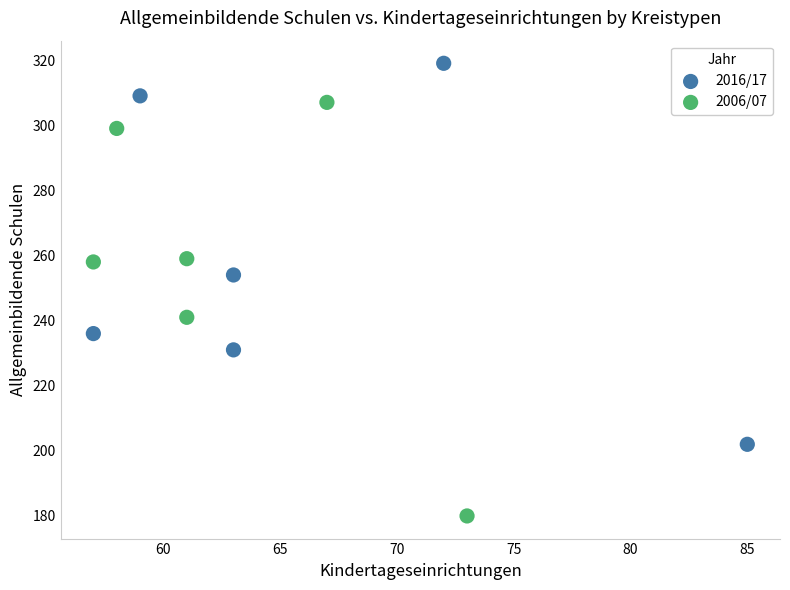

Which series has the largest Y range (max minus min)?

2006/07